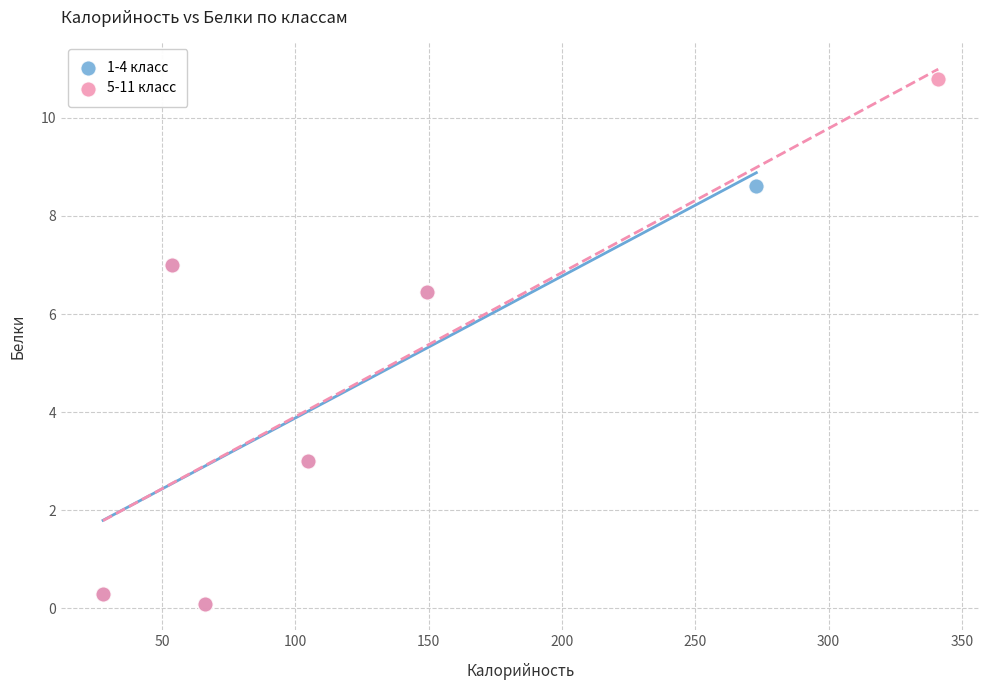

Which series contains the highest Y value?

5-11 класс